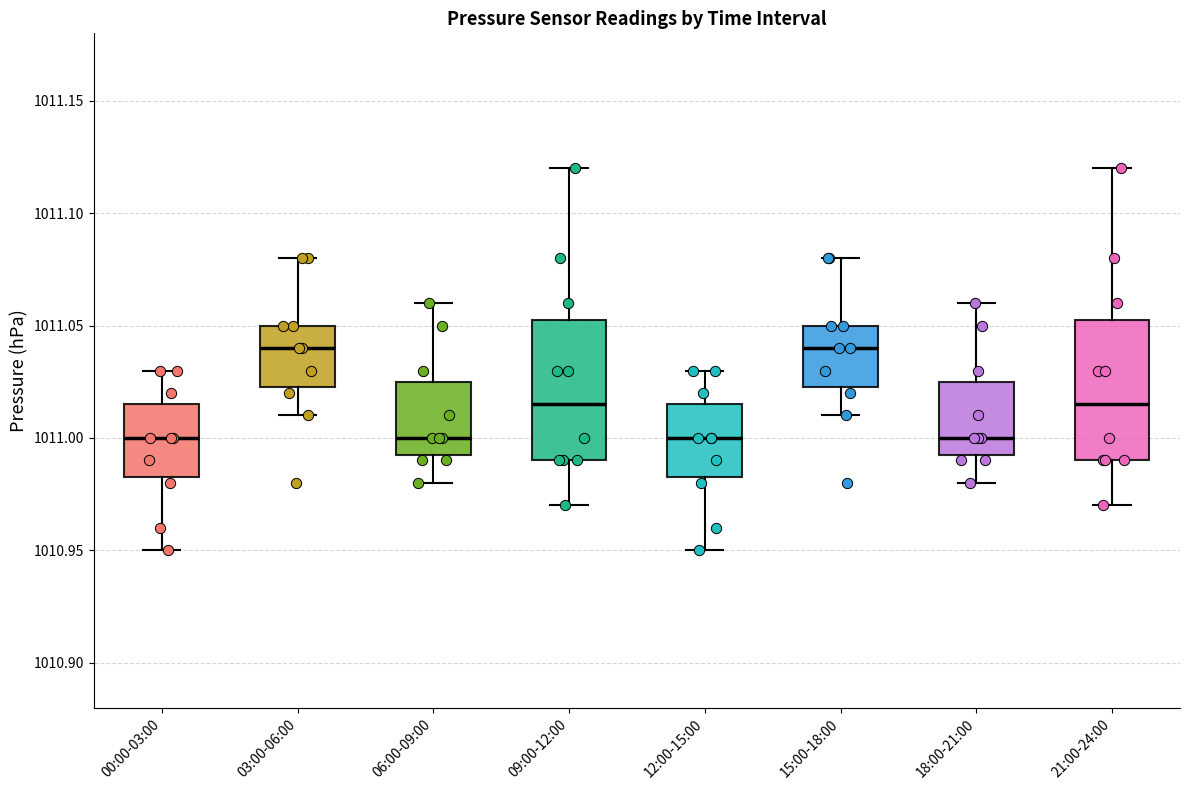

Where does the upper whisker of the box for 06:00-09:00 end on the y-axis? The values are not printed on the chart, so give them approximately, as read against the axis.

1011.060